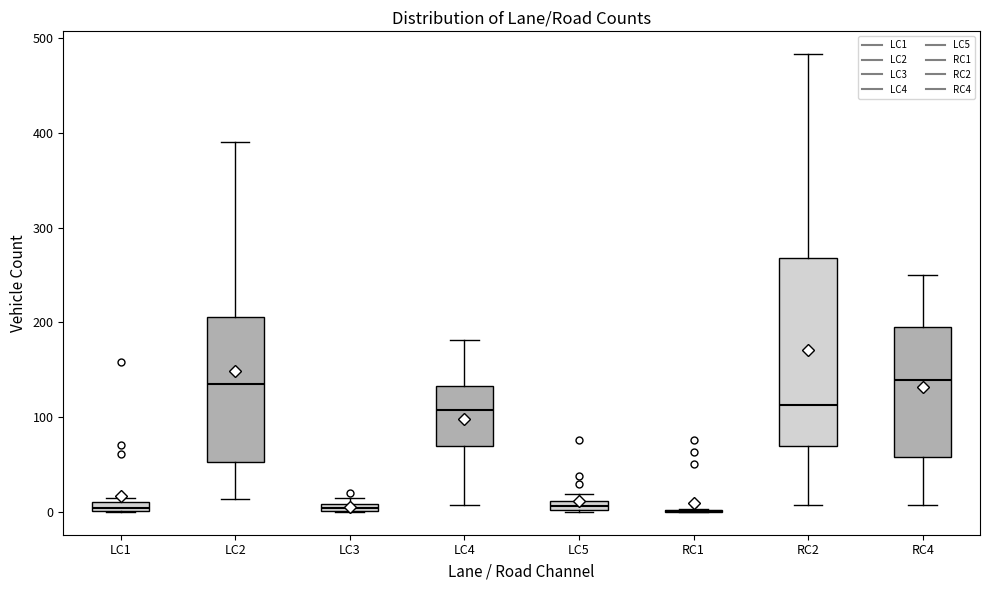

Which box is the tallest, from its lower edge to its upper edge?

RC2